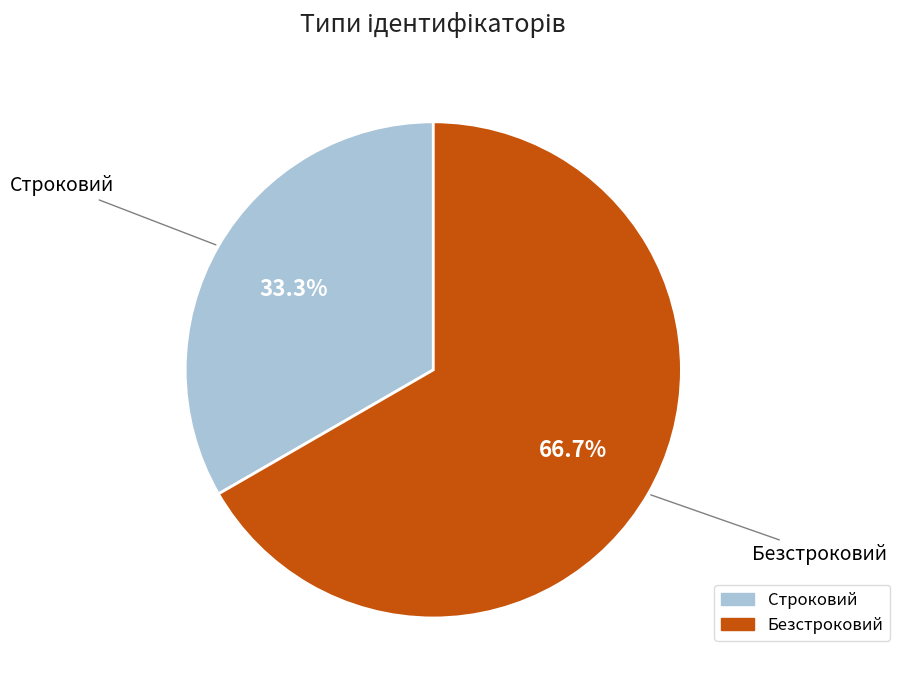

Between Безстроковий and Строковий, which is larger?

Безстроковий